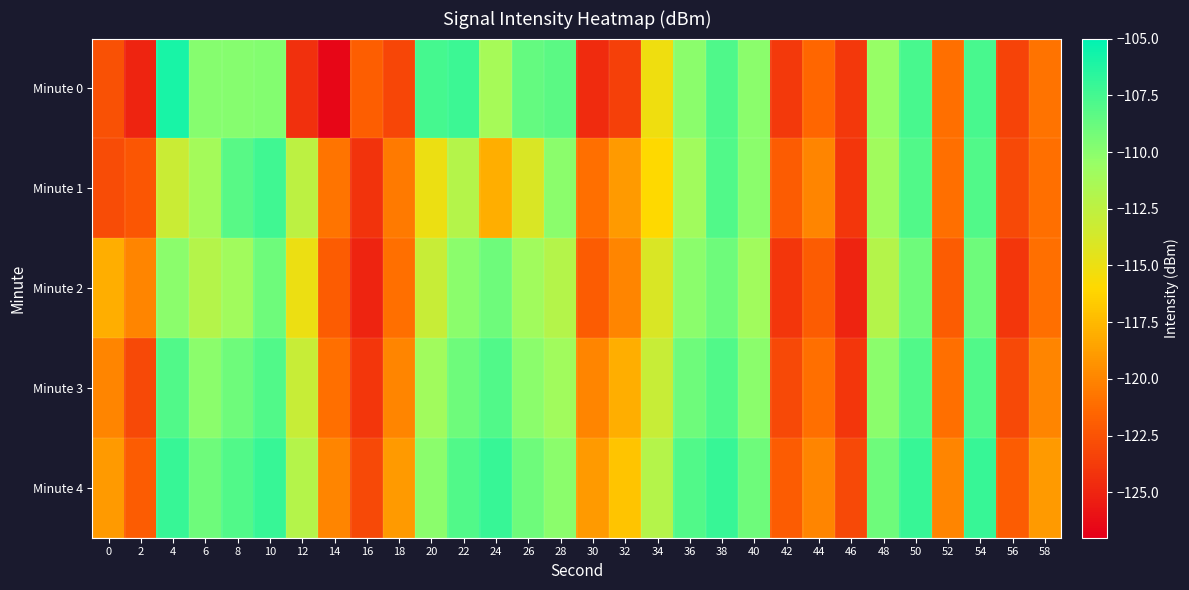

Count the number of data series in this chart.

5